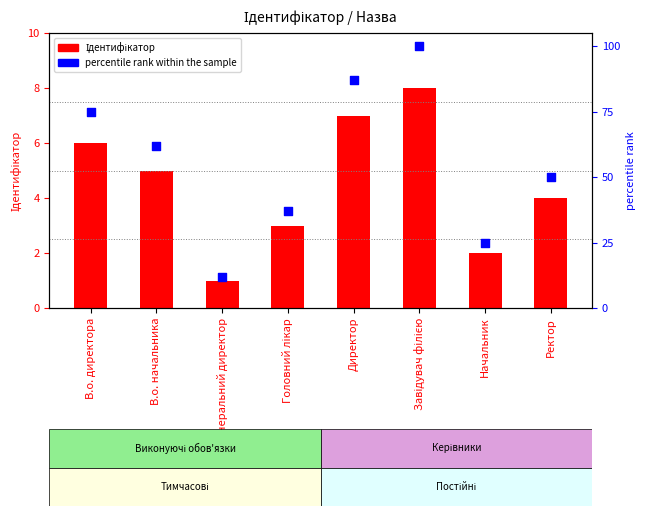

Which series has the largest total across all categories?

percentile rank within the sample